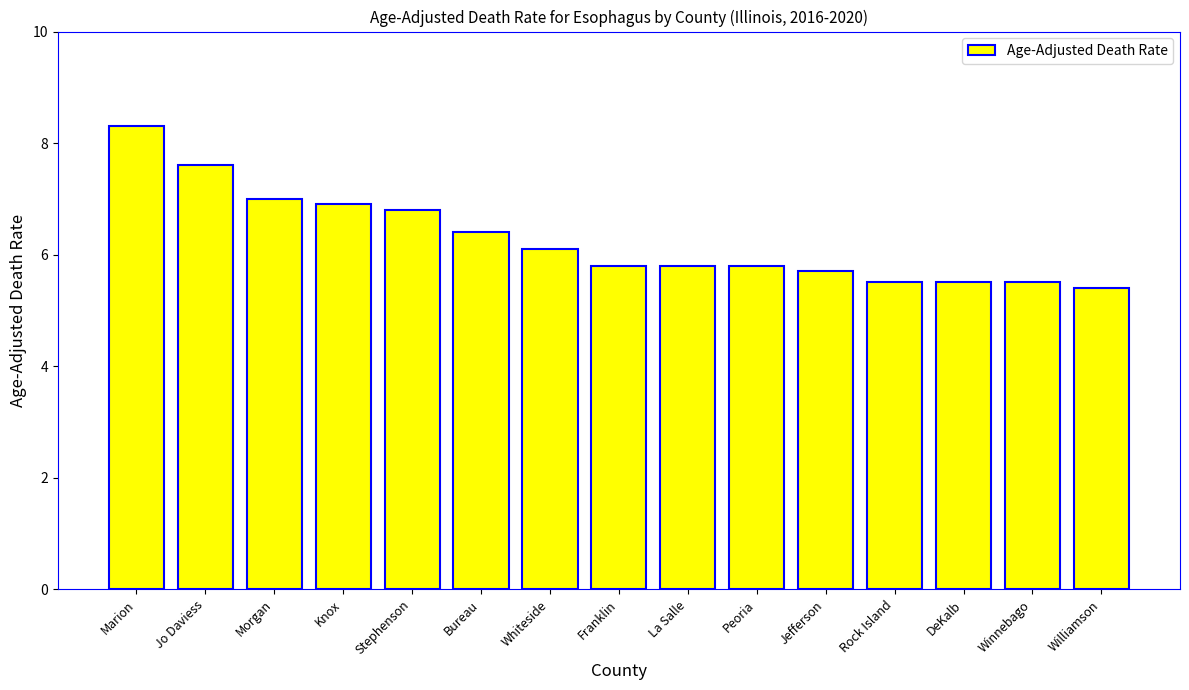

At which category does the chart reach its peak across all series?

Marion